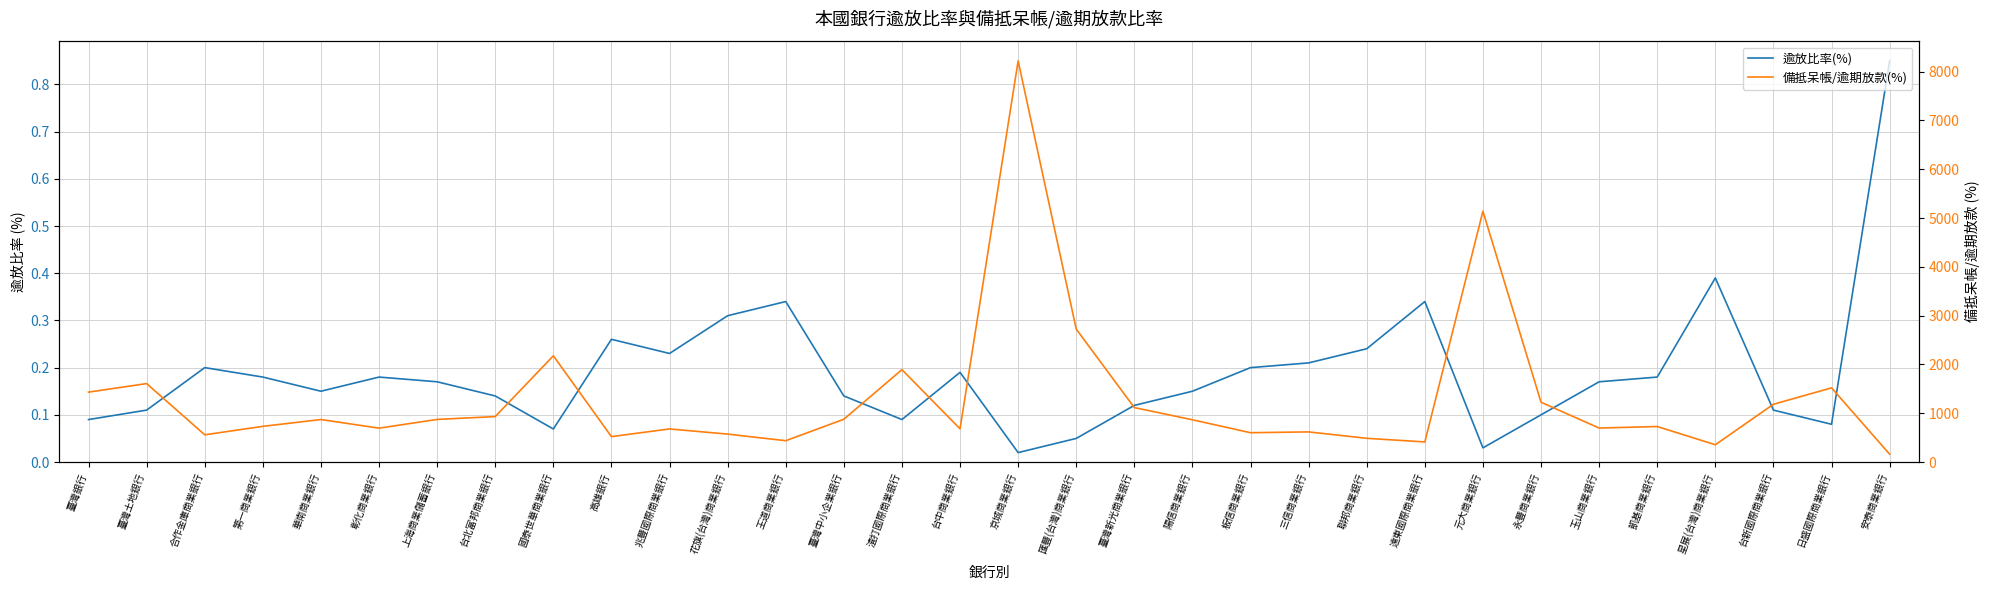

At which label does 備抵呆帳/逾期放款(%) first exceed 865?

臺灣銀行